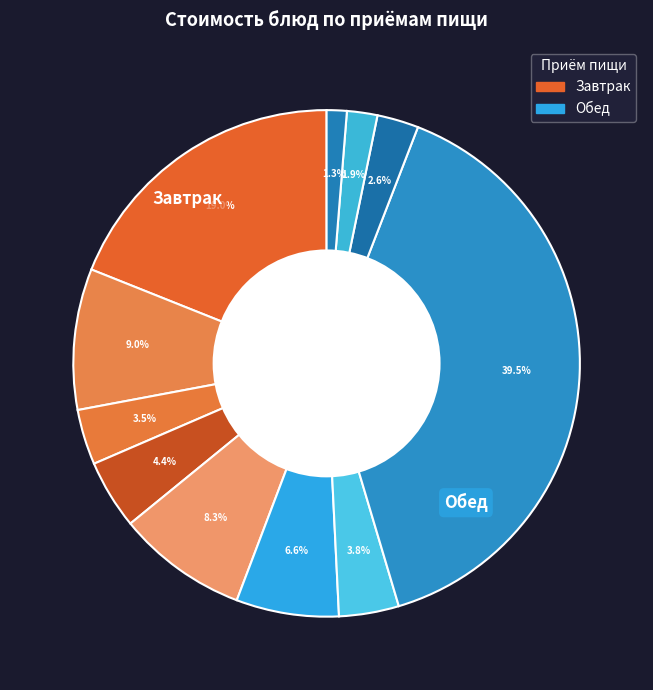

How many segments does this pie chart have?

11